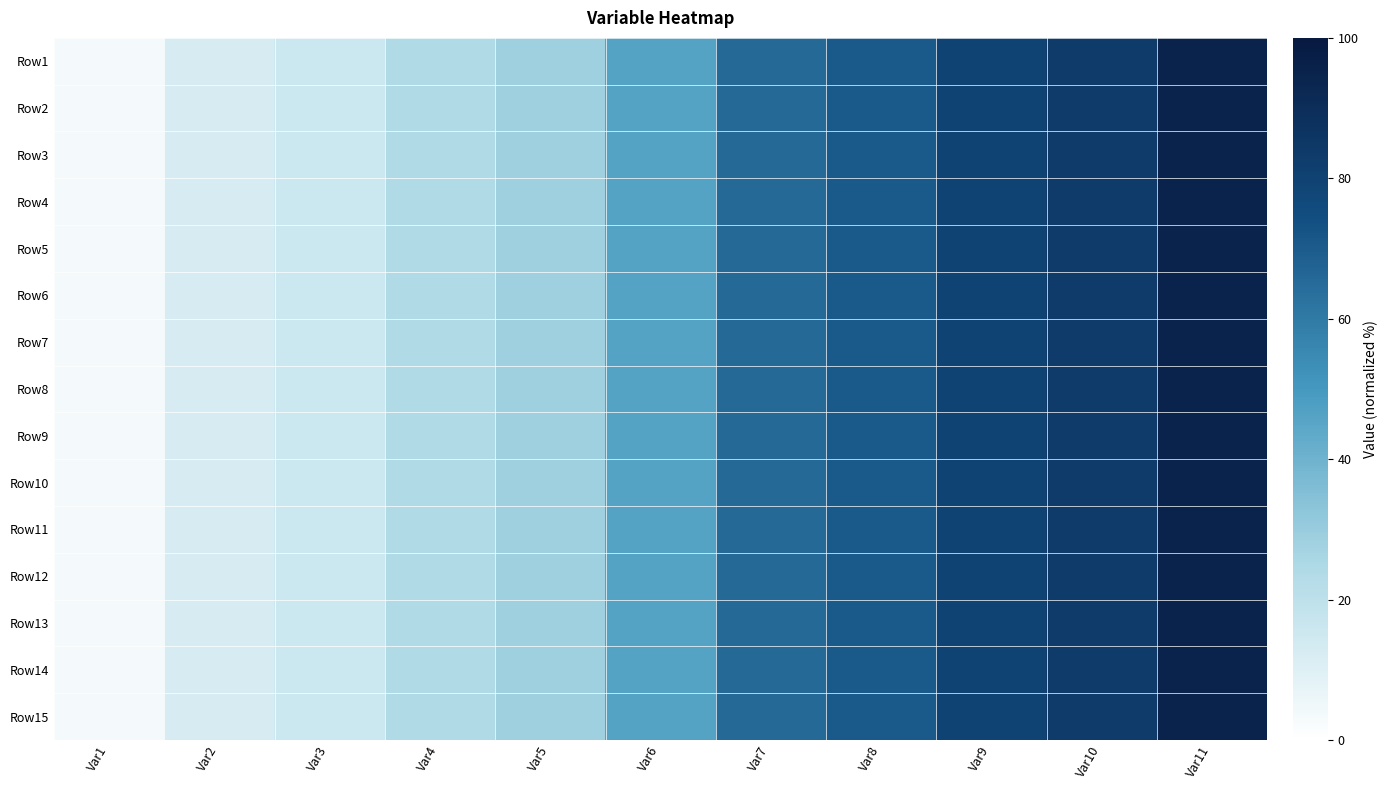

Rank the series by their maximum value, from lowest to highest.

Row1, Row2, Row3, Row4, Row5, Row6, Row7, Row8, Row9, Row10, Row11, Row12, Row13, Row14, Row15